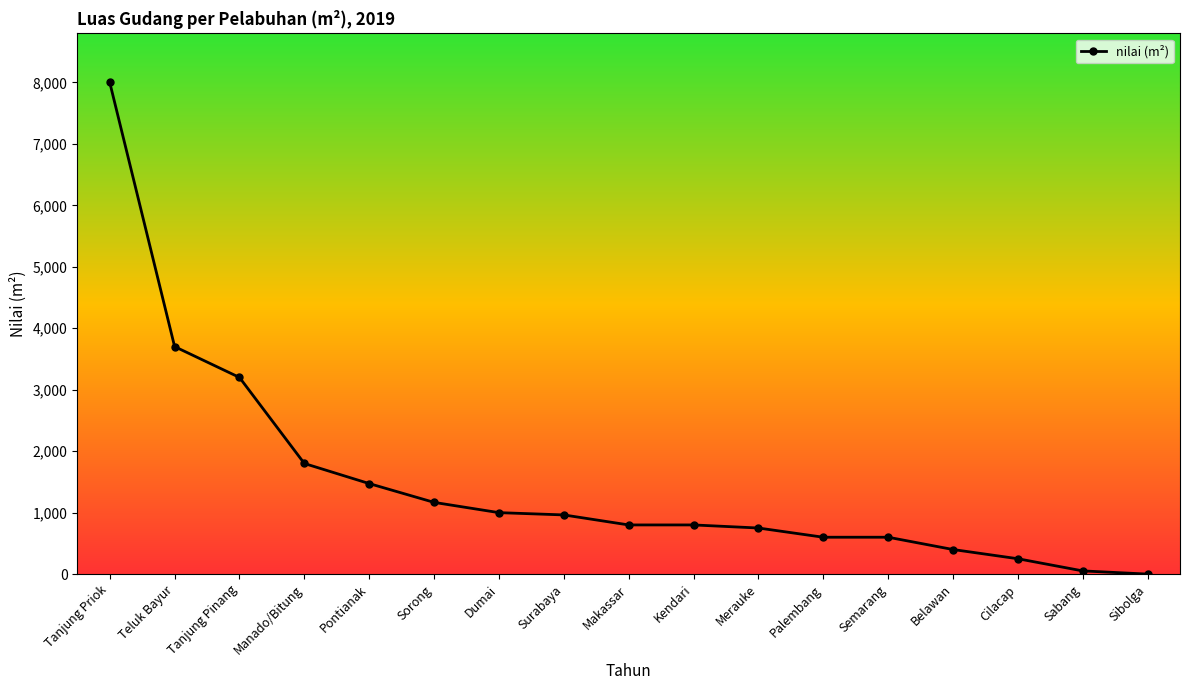

Which label corresponds to the largest value in the chart?

Tanjung Priok